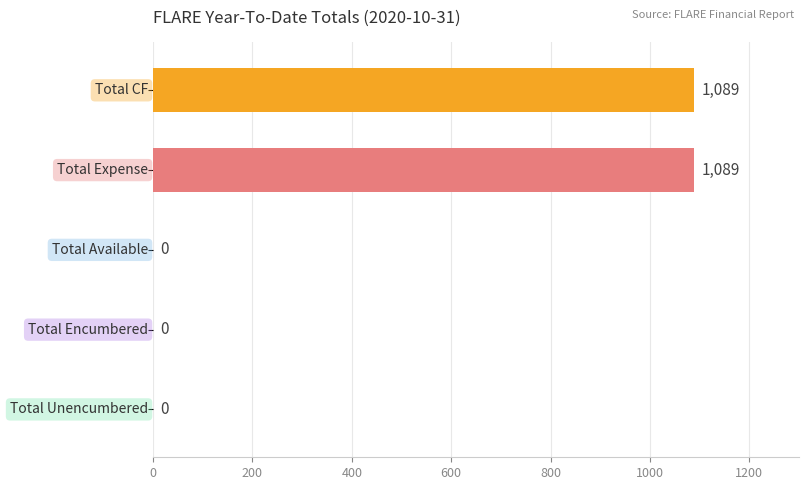

Are the bars grouped side by side (vs. stacked)?

No